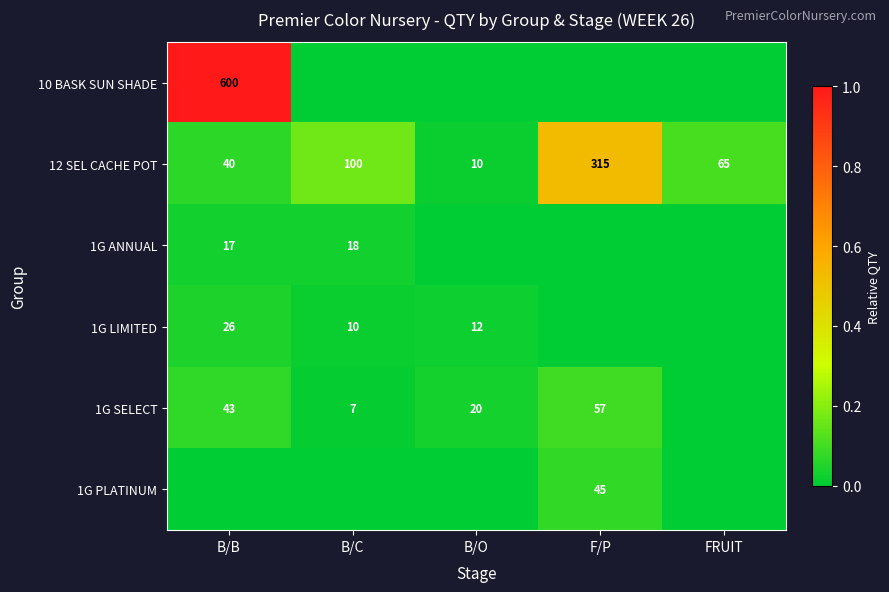

Read the 12 SEL CACHE POT value at B/B, to the nearest 50.

50